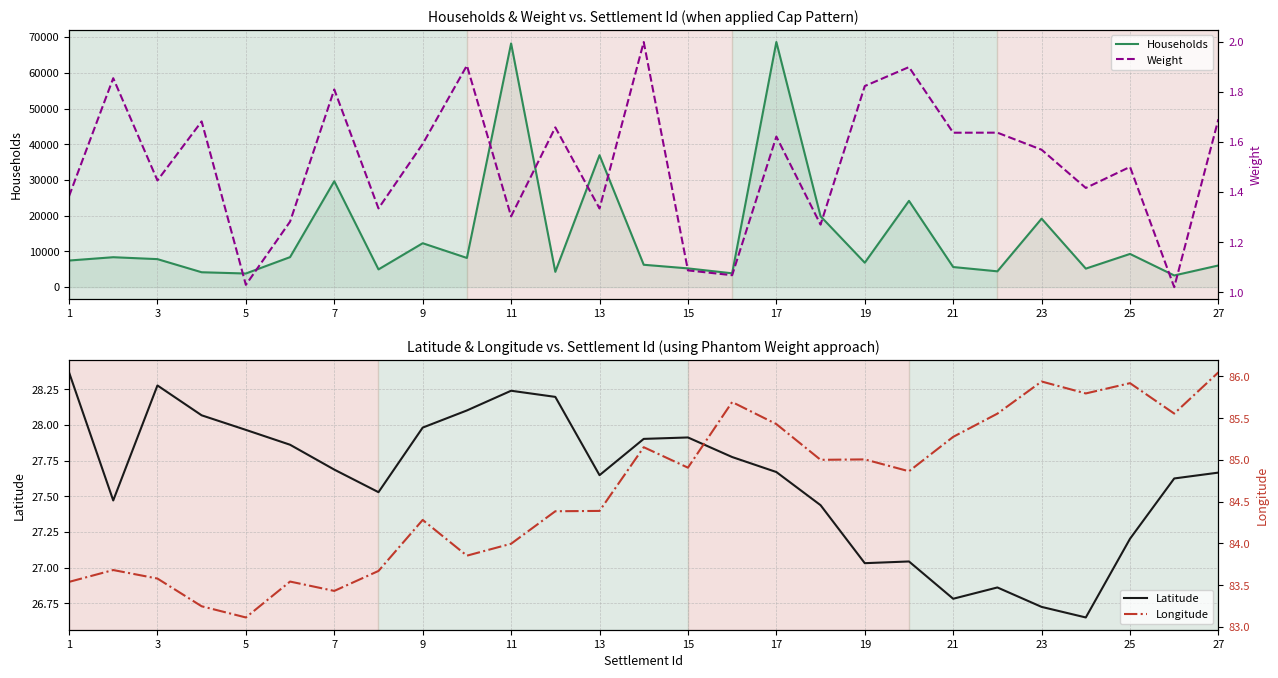

Reading right to left, list all the values displayed in this chart.

Households: 6076.0	3279.0	9304.0	5193.0	19183.0	4433.0	5635.0	24164.0	6847.0	19851.0	68636.0	3877.0	5255.0	6270.0	36939.0	4291.0	68236.0	8180.0	12300.0	4972.0	29662.0	8411.0	3821.0	4175.0	7848.0	8384.0	7455.0
Latitude: 27.7	27.6	27.2	26.7	26.7	26.9	26.8	27.0	27.0	27.4	27.7	27.8	27.9	27.9	27.6	28.2	28.2	28.1	28.0	27.5	27.7	27.9	28.0	28.1	28.3	27.5	28.4
Weight: 1.7	1.0	1.5	1.4	1.6	1.6	1.6	1.9	1.8	1.3	1.6	1.1	1.1	2.0	1.3	1.7	1.3	1.9	1.6	1.3	1.8	1.3	1.0	1.7	1.4	1.9	1.4
Longitude: 86.0	85.6	85.9	85.8	85.9	85.6	85.3	84.9	85.0	85.0	85.4	85.7	84.9	85.2	84.4	84.4	84.0	83.9	84.3	83.7	83.4	83.5	83.1	83.2	83.6	83.7	83.5